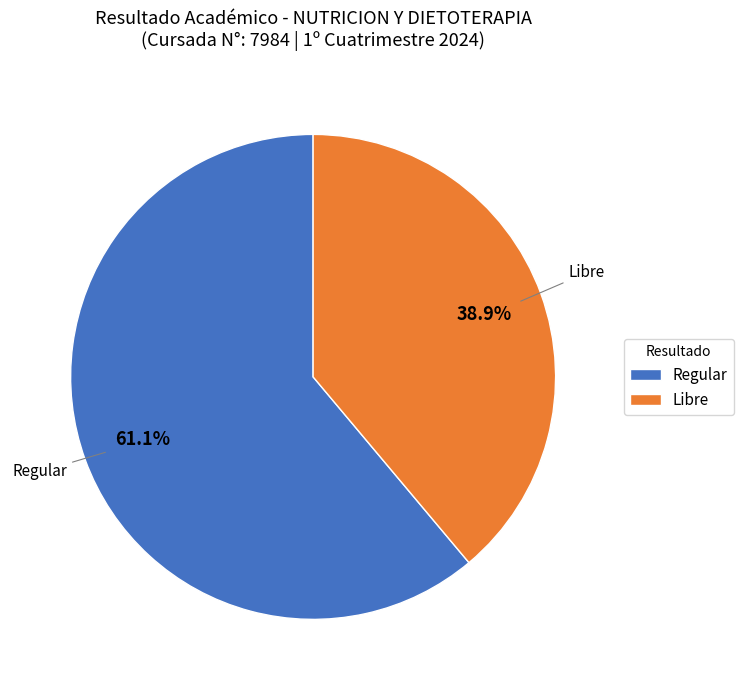

Does Regular account for over 50% of the chart?

Yes